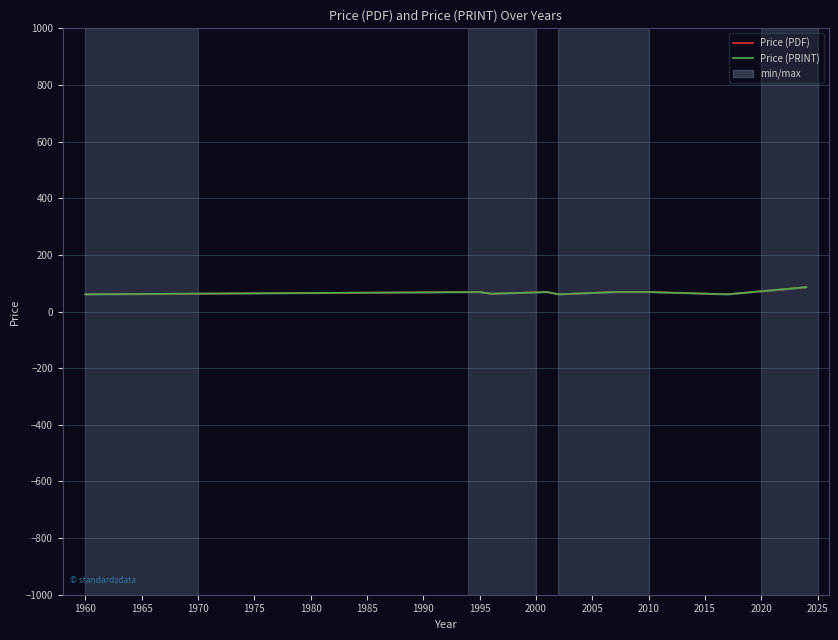

Is the value of Price (PDF) at 2010 greater than the value of Price (PRINT) at 2010?

No